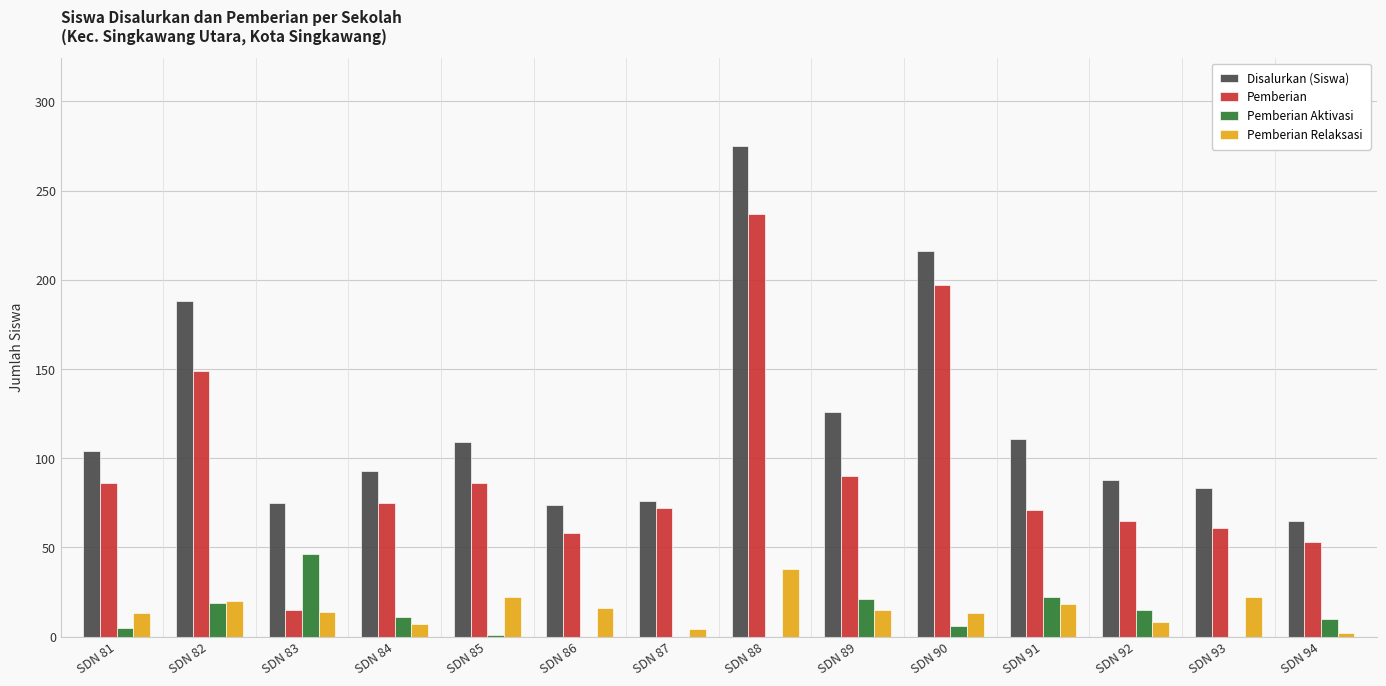

Which label corresponds to the largest value in the chart?

SDN 88